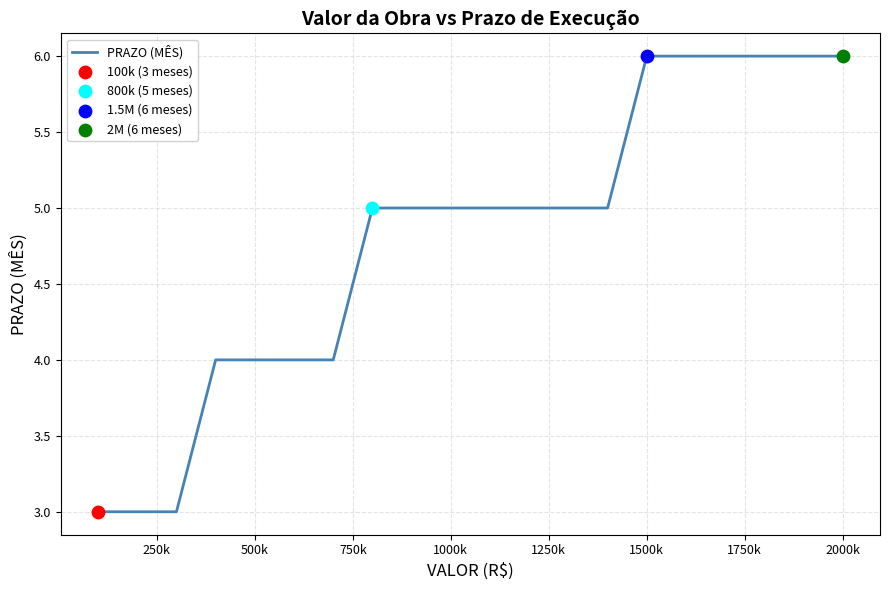

What is the greatest value displayed?

6